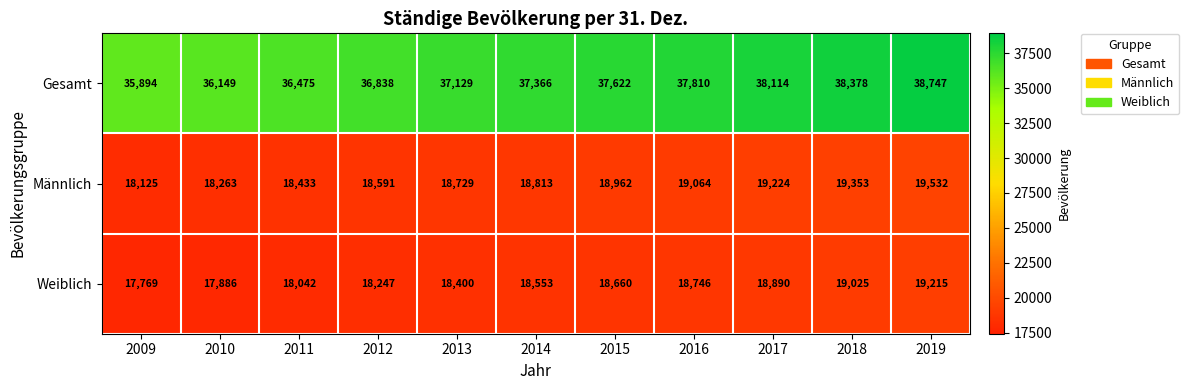

List the series in order of their peak value, lowest first.

Weiblich, Männlich, Gesamt